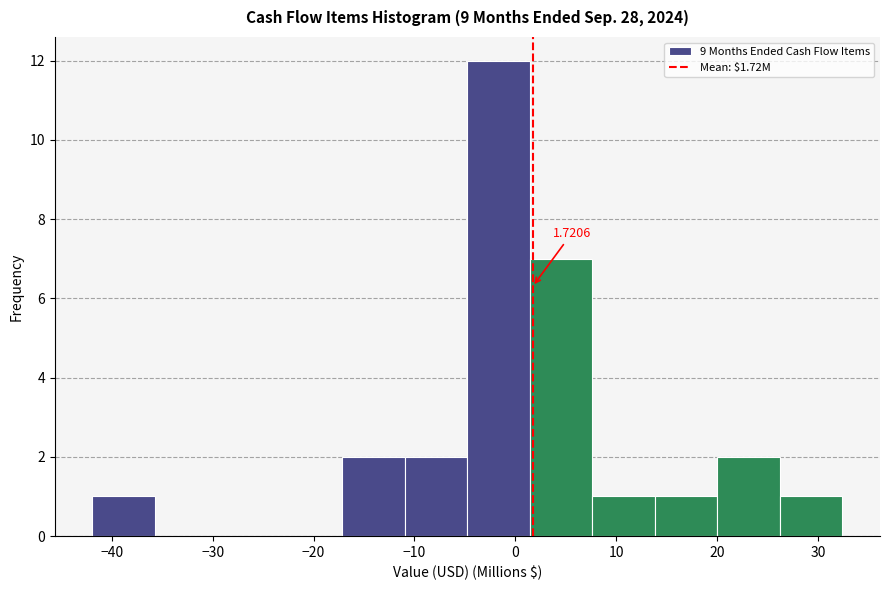

Which range on the x-axis has the tallest bar?

-5 to 1